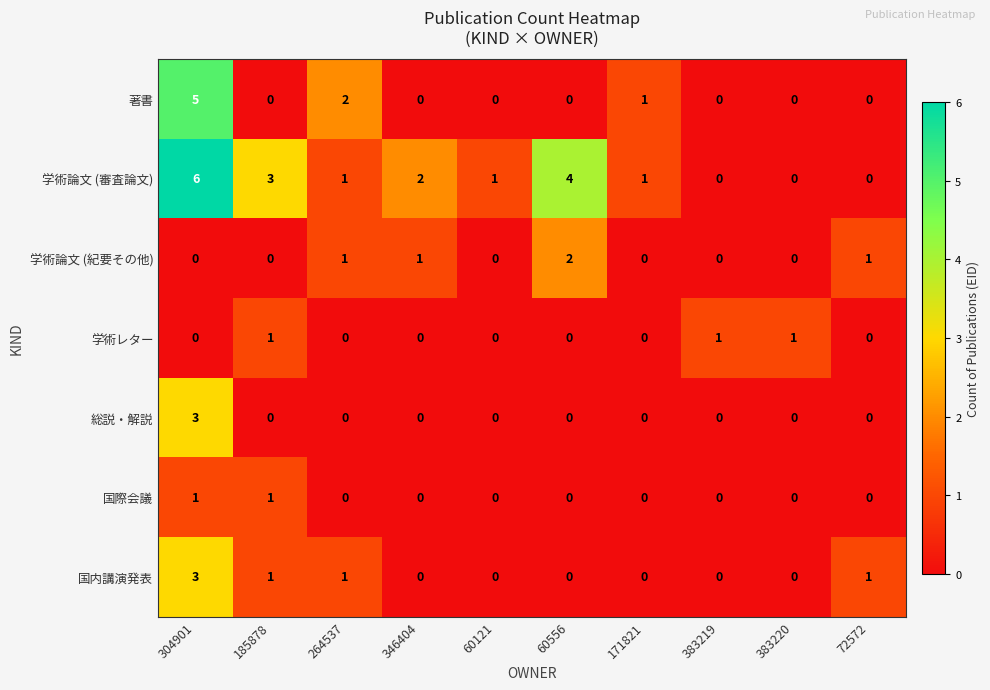

At how many categories does at least one series exceed 5?

1